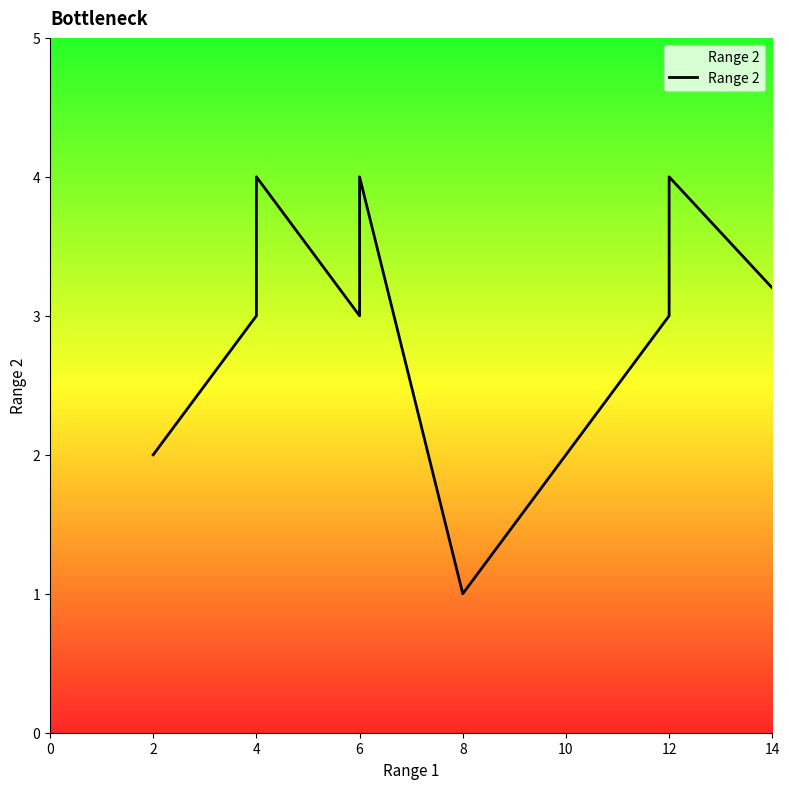

True or false: the data shows 5 at 6.

False